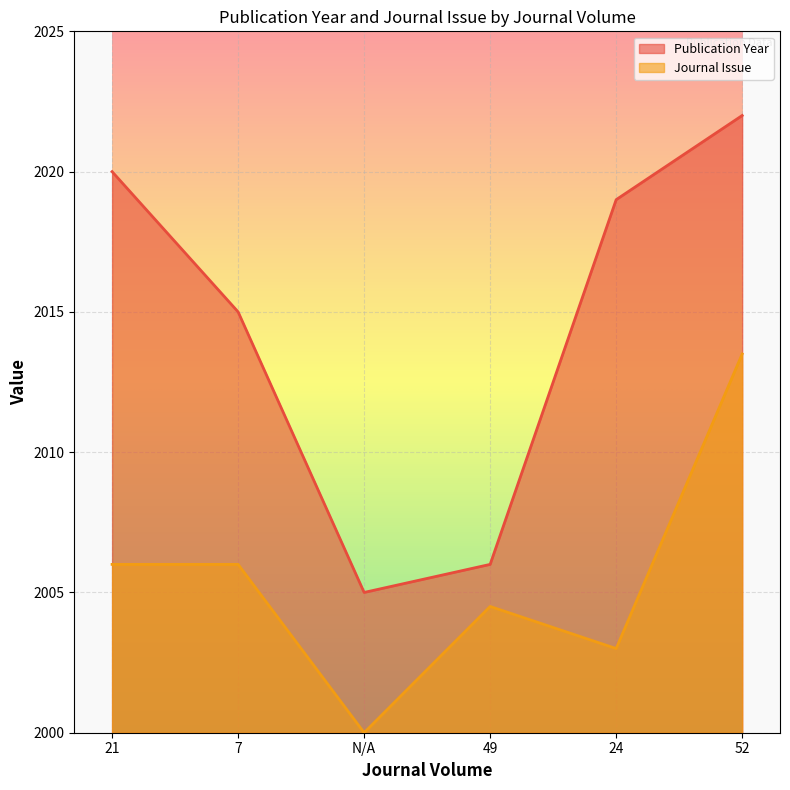

Which category has the highest value across all series?

52